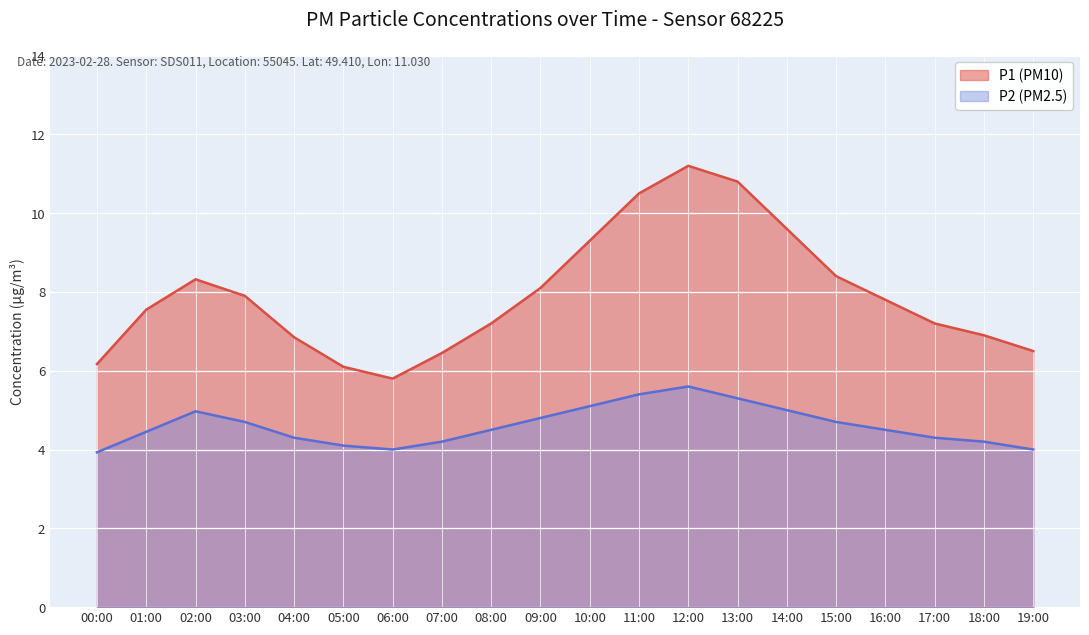

True or false: P2 and P1 cross at least once.

False